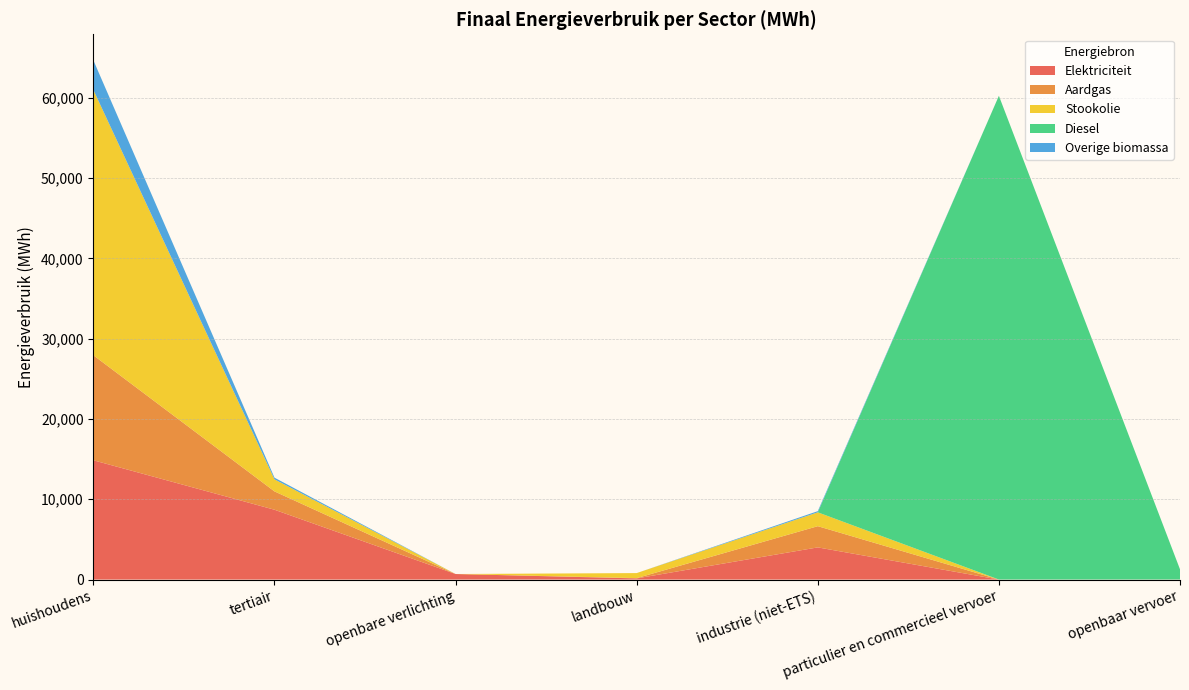

Reading right to left, what are all the values shown in this chart?

Elektriciteit: openbaar vervoer=5.9	particulier en commercieel vervoer=1.0	industrie (niet-ETS)=4006.8	landbouw=146.0	openbare verlichting=691.4	tertiair=8697.8	huishoudens=14856.1
Aardgas: openbaar vervoer=0.0	particulier en commercieel vervoer=3.2	industrie (niet-ETS)=2642.3	landbouw=36.3	openbare verlichting=0.0	tertiair=2283.2	huishoudens=13077.6
Stookolie: openbaar vervoer=0.0	particulier en commercieel vervoer=0.0	industrie (niet-ETS)=1724.8	landbouw=624.9	openbare verlichting=0.0	tertiair=1504.4	huishoudens=33049.4
Diesel: openbaar vervoer=1272.9	particulier en commercieel vervoer=60241.2	industrie (niet-ETS)=0.0	landbouw=0.0	openbare verlichting=0.0	tertiair=0.0	huishoudens=0.0
Overige biomassa: openbaar vervoer=0.0	particulier en commercieel vervoer=0.0	industrie (niet-ETS)=147.1	landbouw=0.0	openbare verlichting=0.0	tertiair=204.0	huishoudens=3688.9